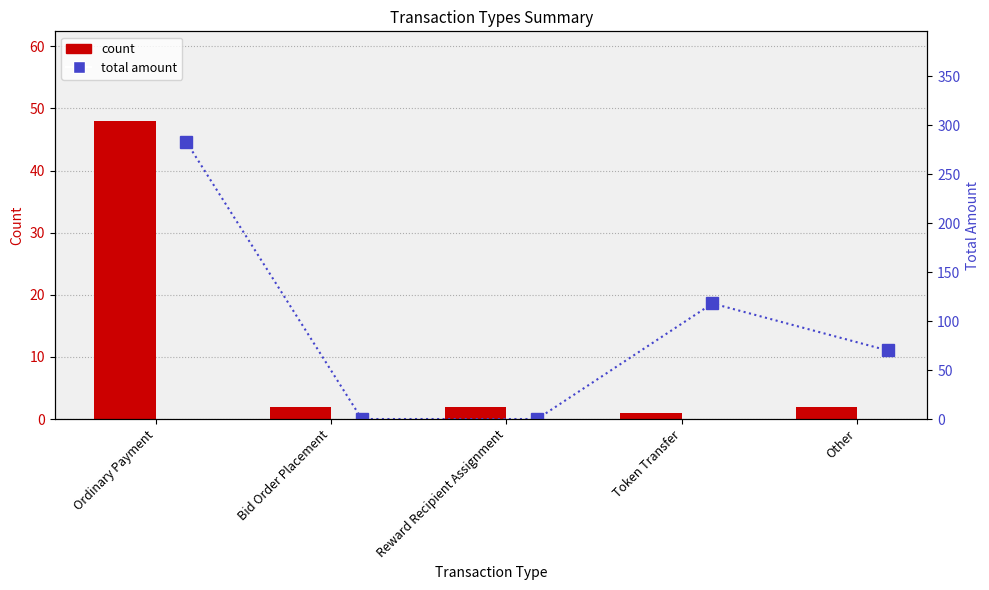

Does the chart contain any negative values?

No